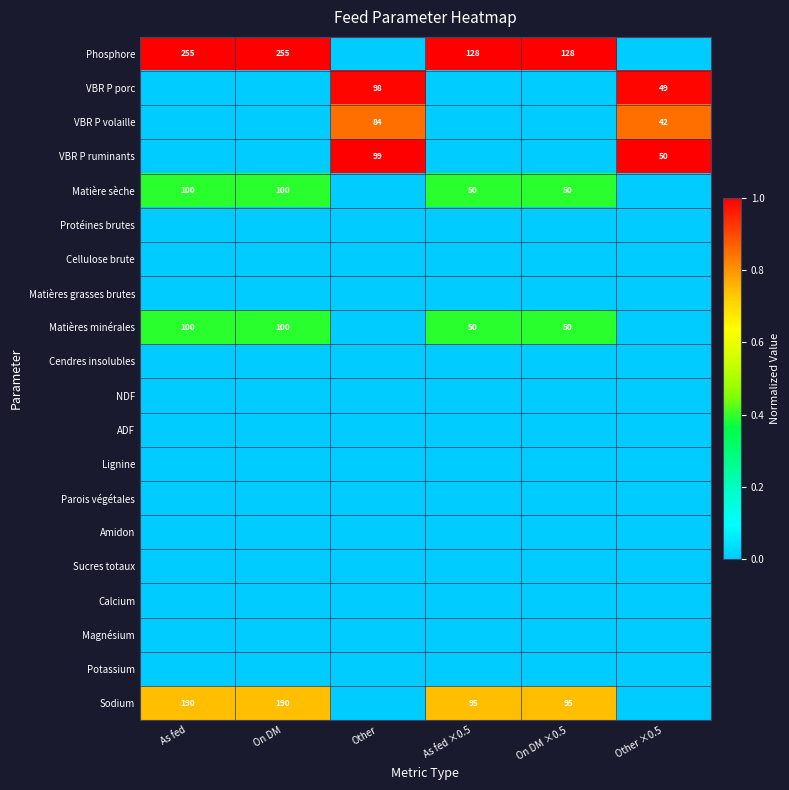

The value of VBR P volaille at Other ×0.5 is 20. True or false?

False